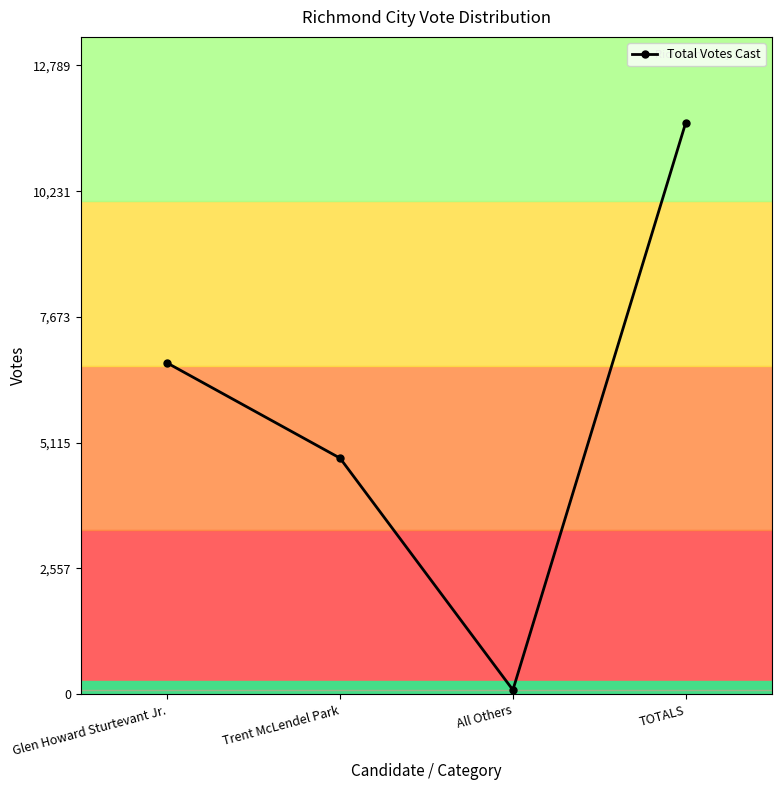

How many interior local valleys (lower than both neighbors) does the data have?

1